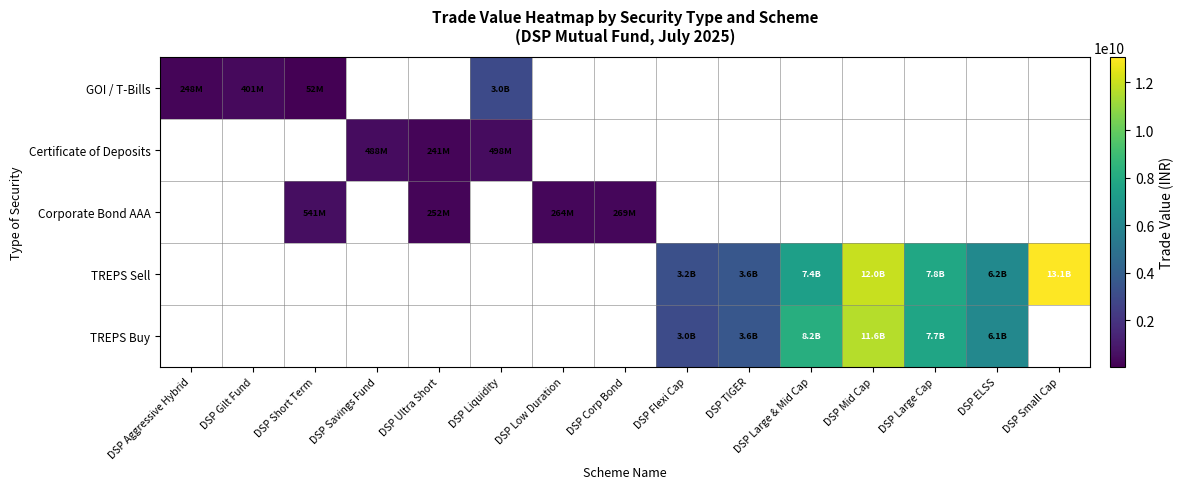

List the series in order of their overall mean, lowest first.

GOI / T-Bills, Certificate of Deposits, Corporate Bond AAA, TREPS Sell, TREPS Buy